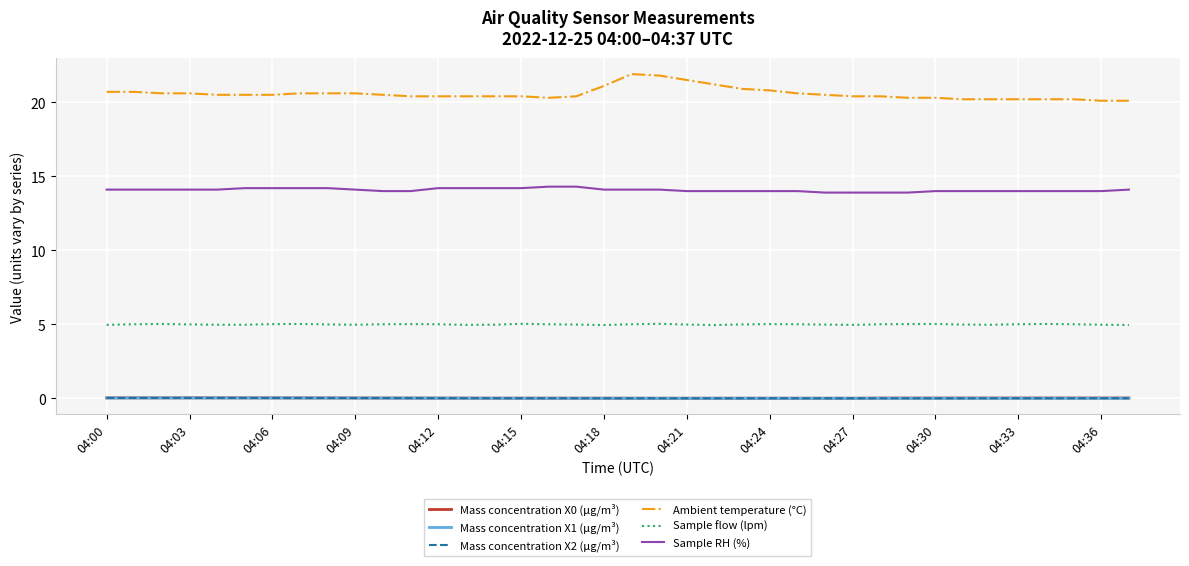

True or false: Ambient temperature (°C) and Mass concentration X1 (μg/m³) cross at least once.

False